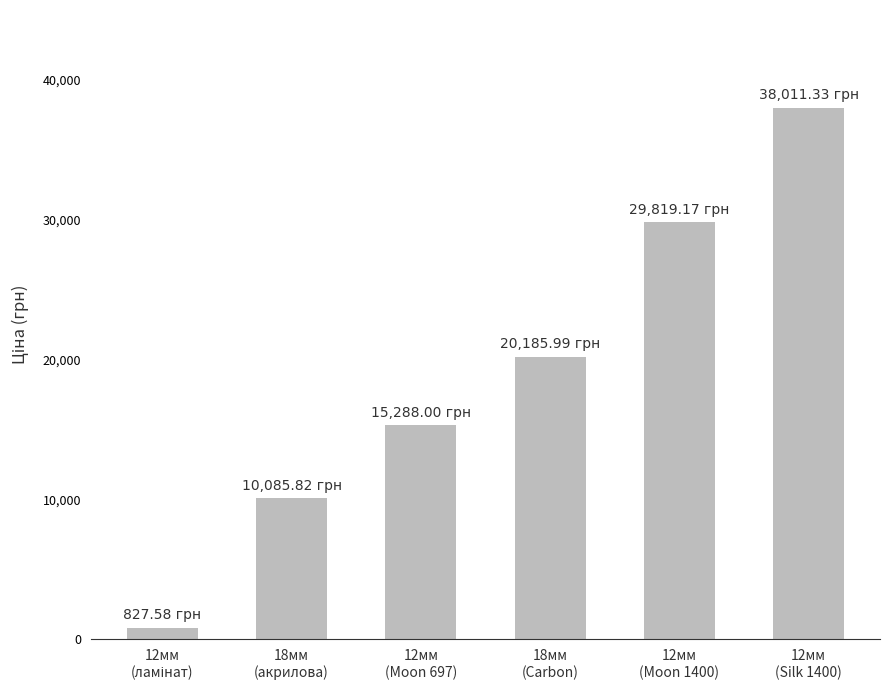

What position from the left is 18мм
(акрилова)?

2